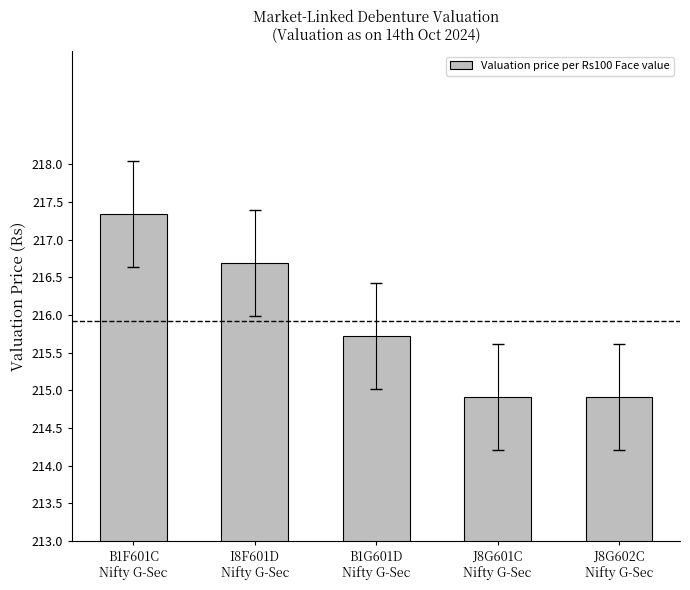

What is the greatest value displayed?

217.3